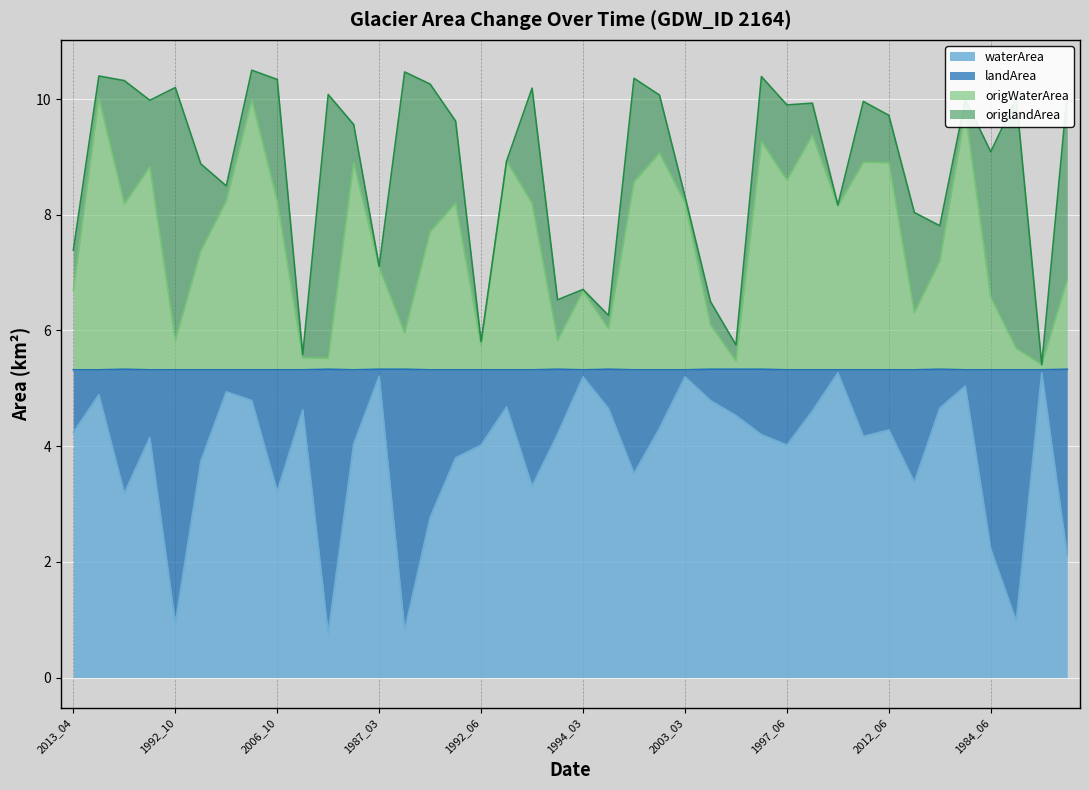

What is the total value across all series at 1991_03?

9.7